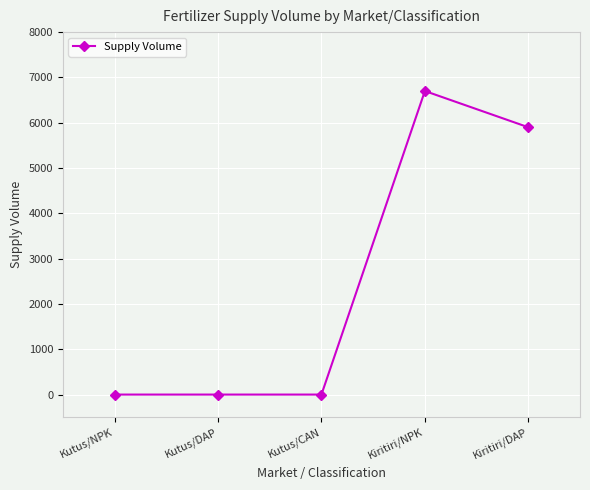

What is the sum of all values?

12600